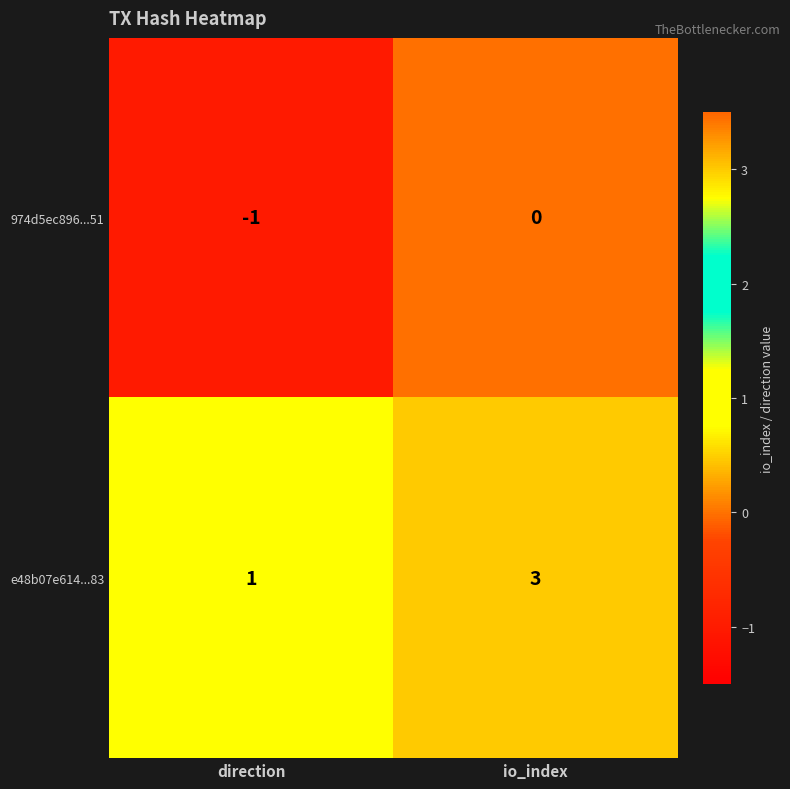

Is it true that 974d5ec896...51 equals -1 at io_index?

False